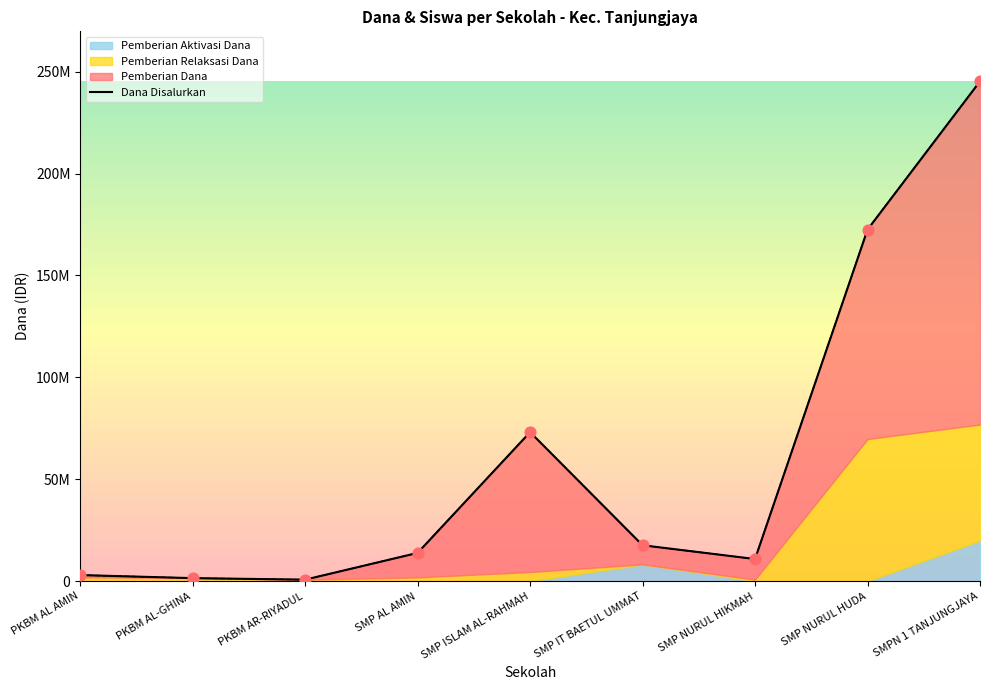

Which series reaches the minimum Y coordinate?

Dana Disalurkan